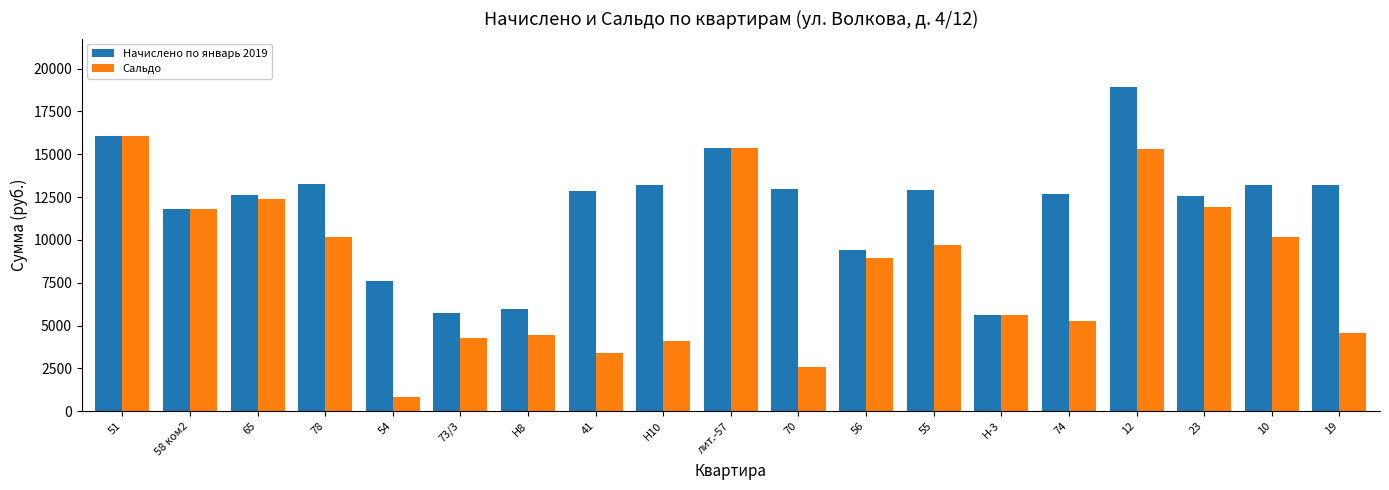

Which label corresponds to the largest value in the chart?

12